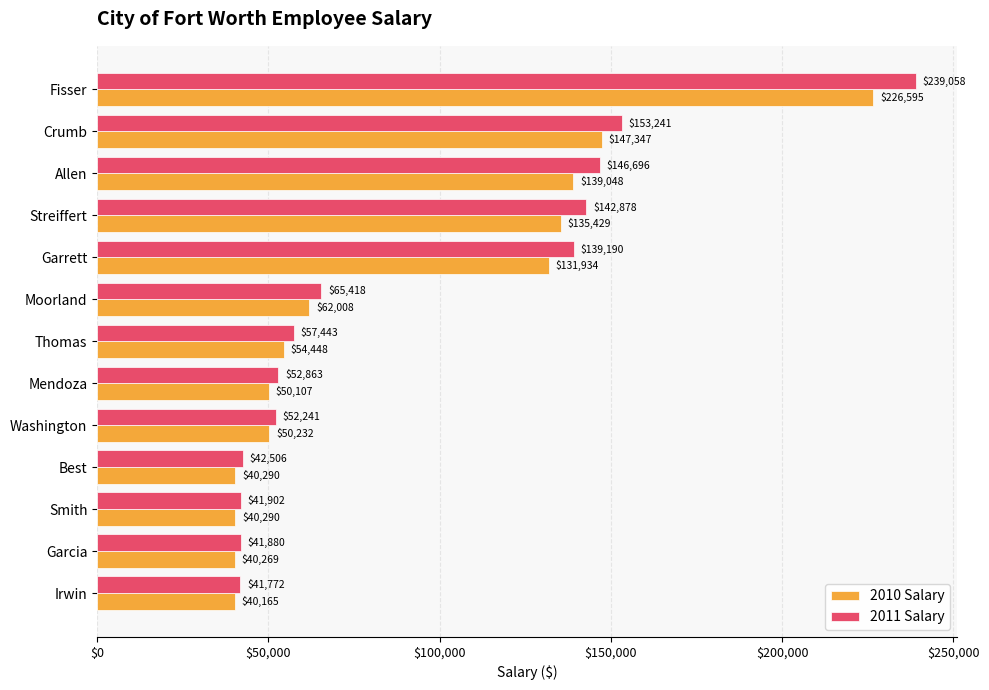

List the series in order of their overall mean, lowest first.

2010 Salary, 2011 Salary